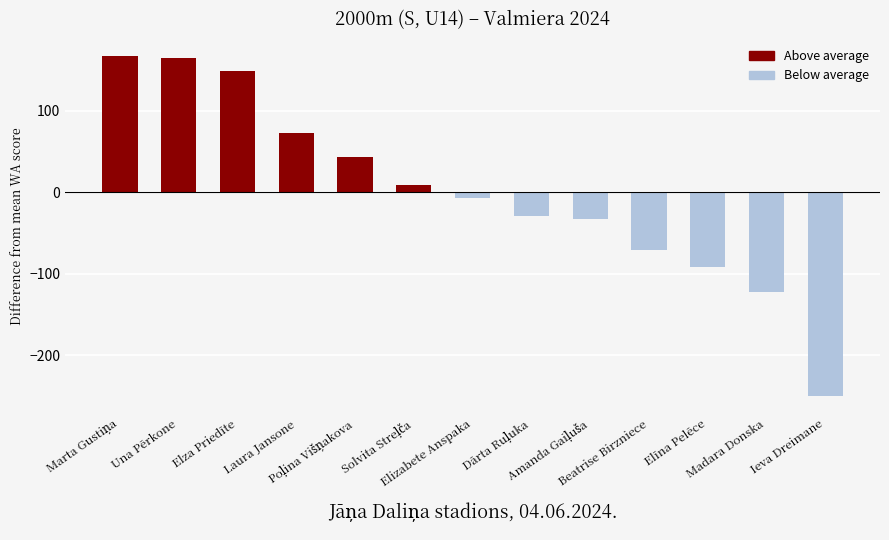

What is the minimum value shown in the chart?

-250.6